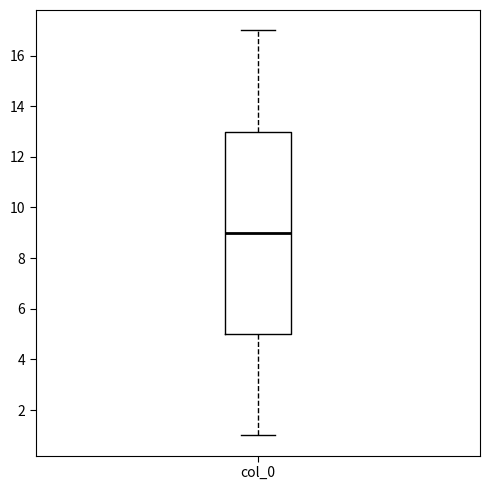

Read this box plot against the y-axis: the position of the median line, the range covered by the box, and the ends of both whiskers. The values are not printed on the chart, so give them approximately, as read against the axis.

median 9, box 5 to 13, whiskers 1 to 17